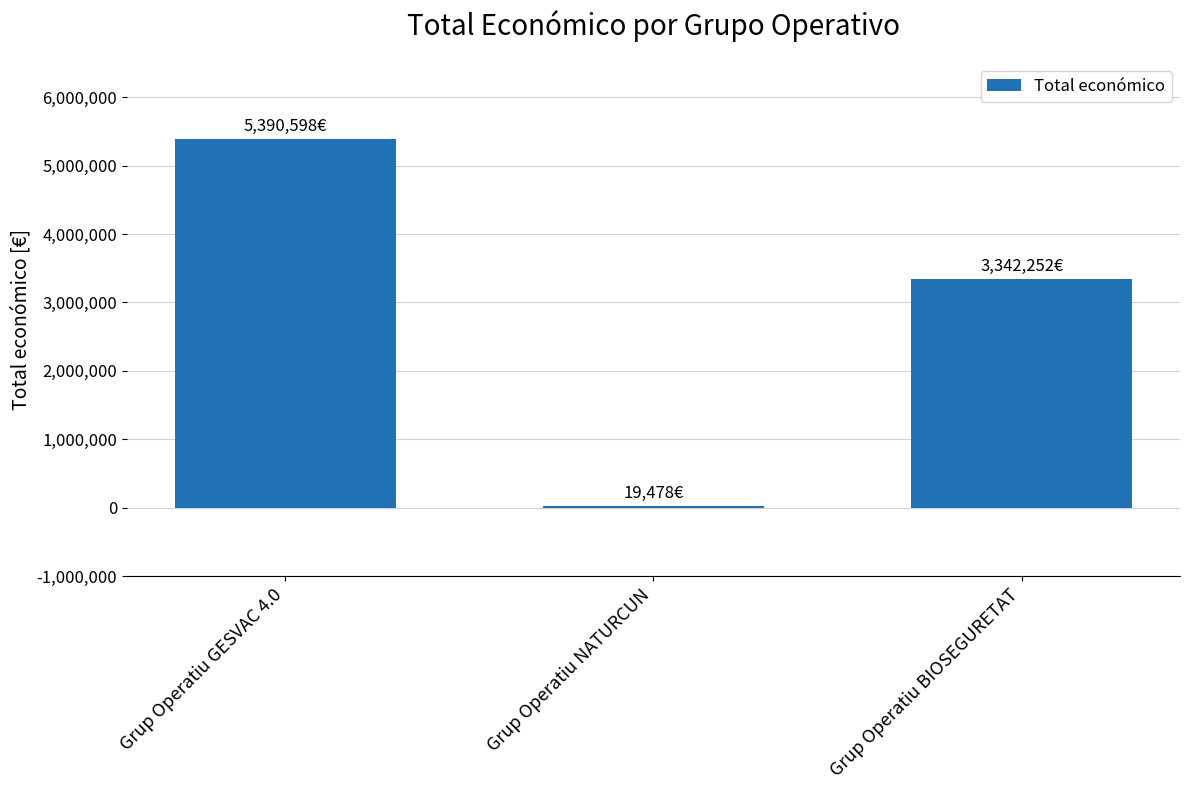

How many distinct data groups are displayed?

1